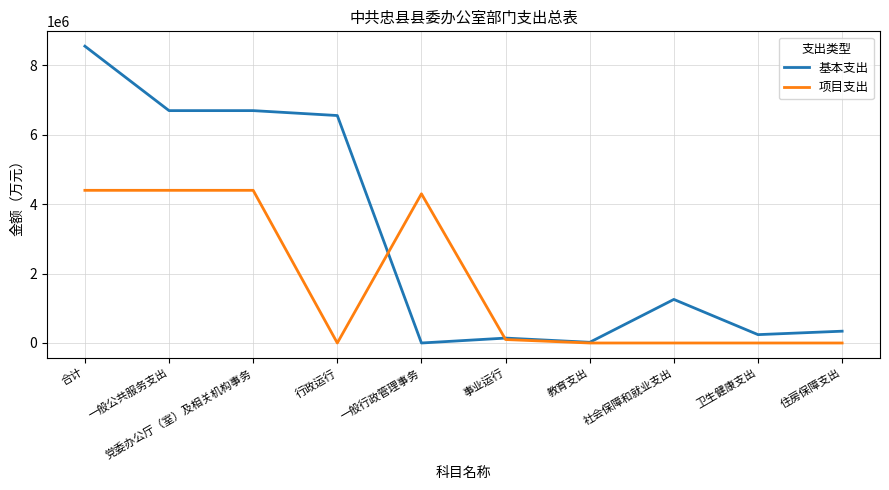

Which series has the widest spread of values?

基本支出